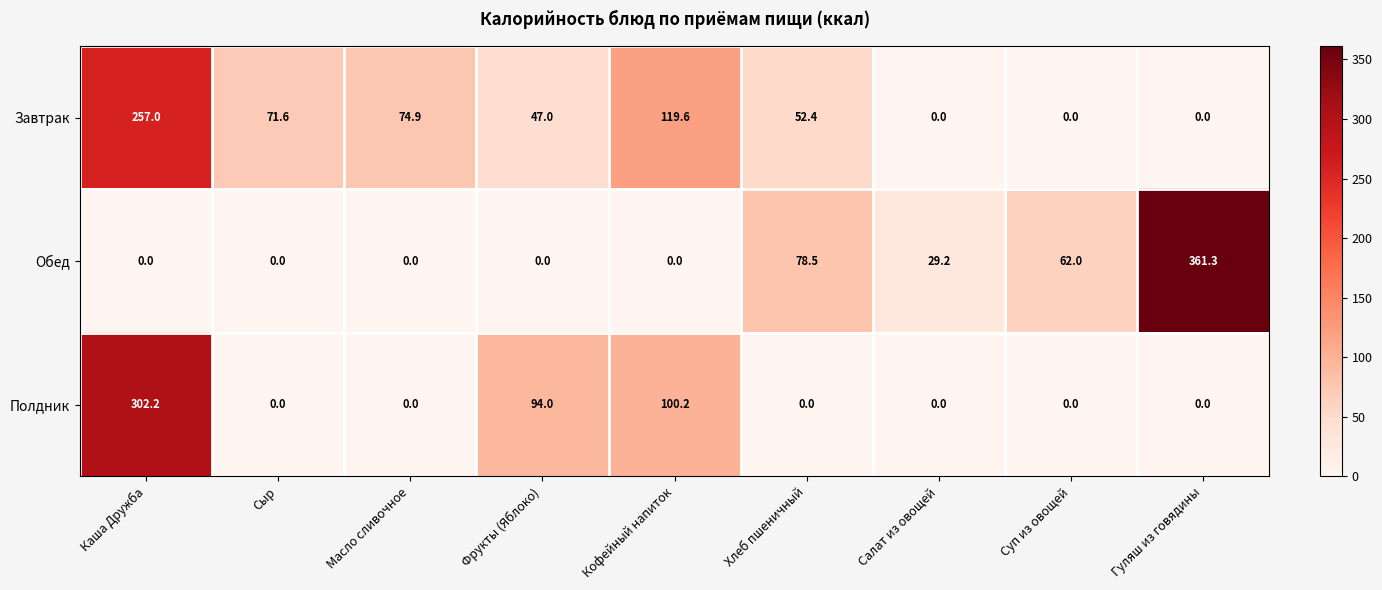

List the series in order of their overall mean, highest first.

Завтрак, Обед, Полдник